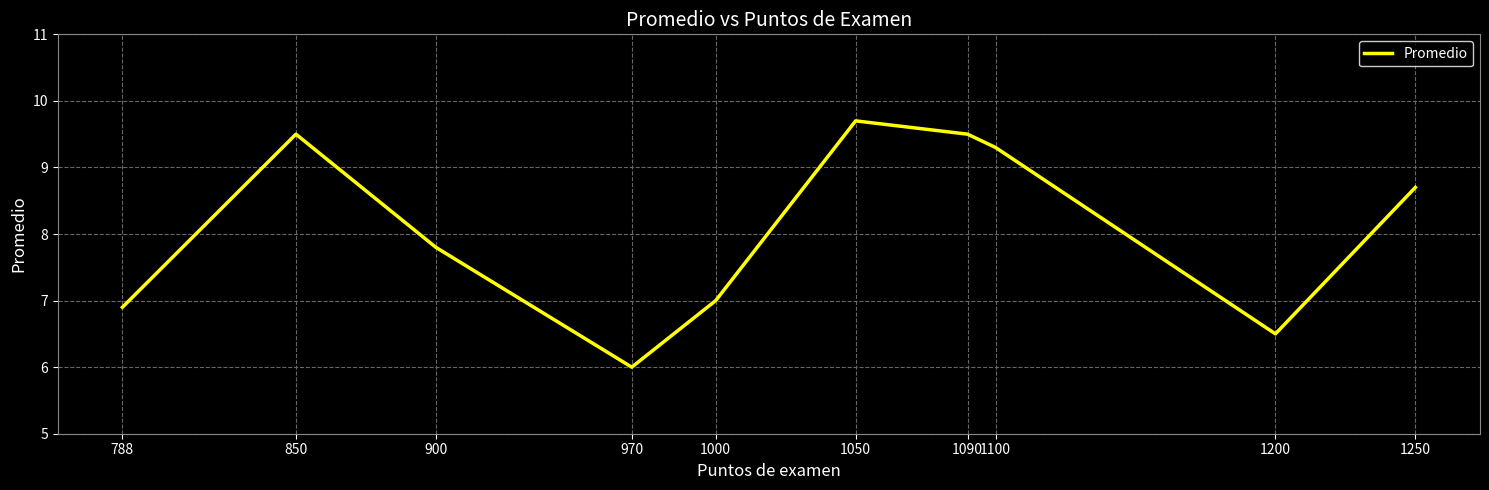

At which category does the data reach its first local valley?

970